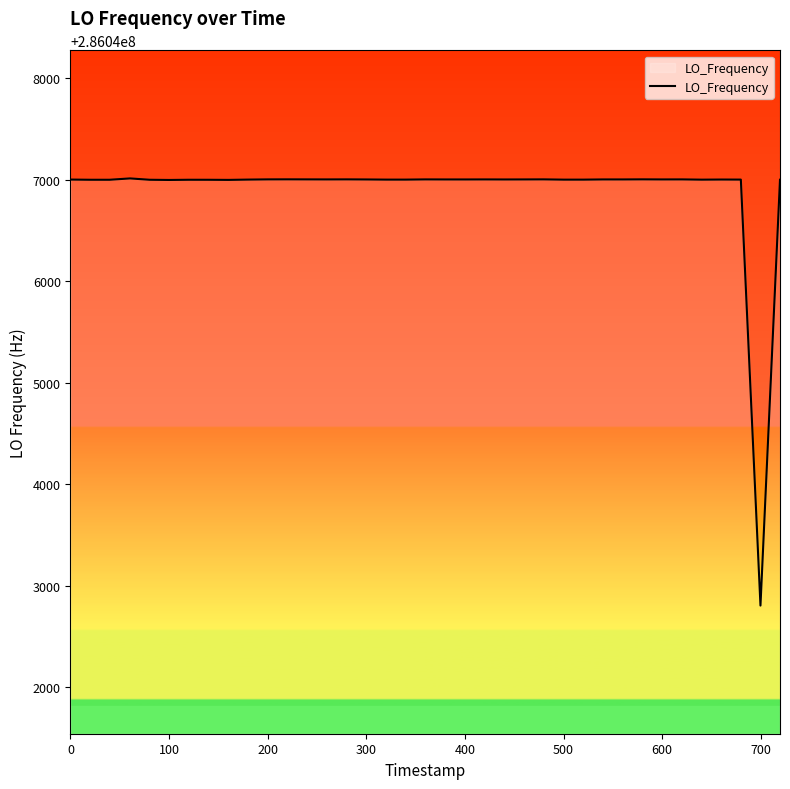

What is the difference between the maximum and minimum values?

4209.6